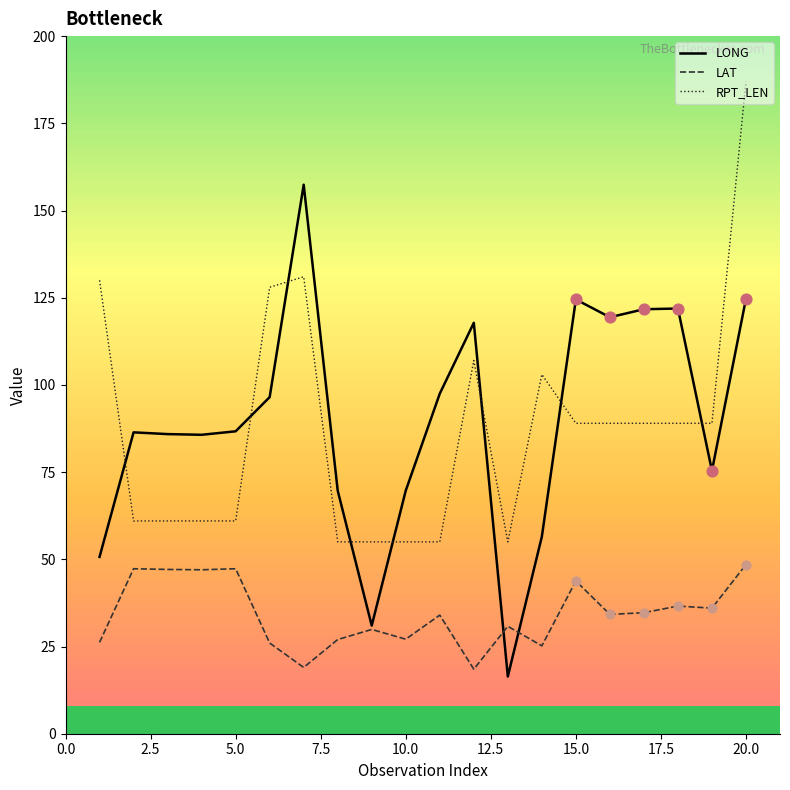

What are all the series names shown in the legend?

LONG, LAT, RPT_LEN